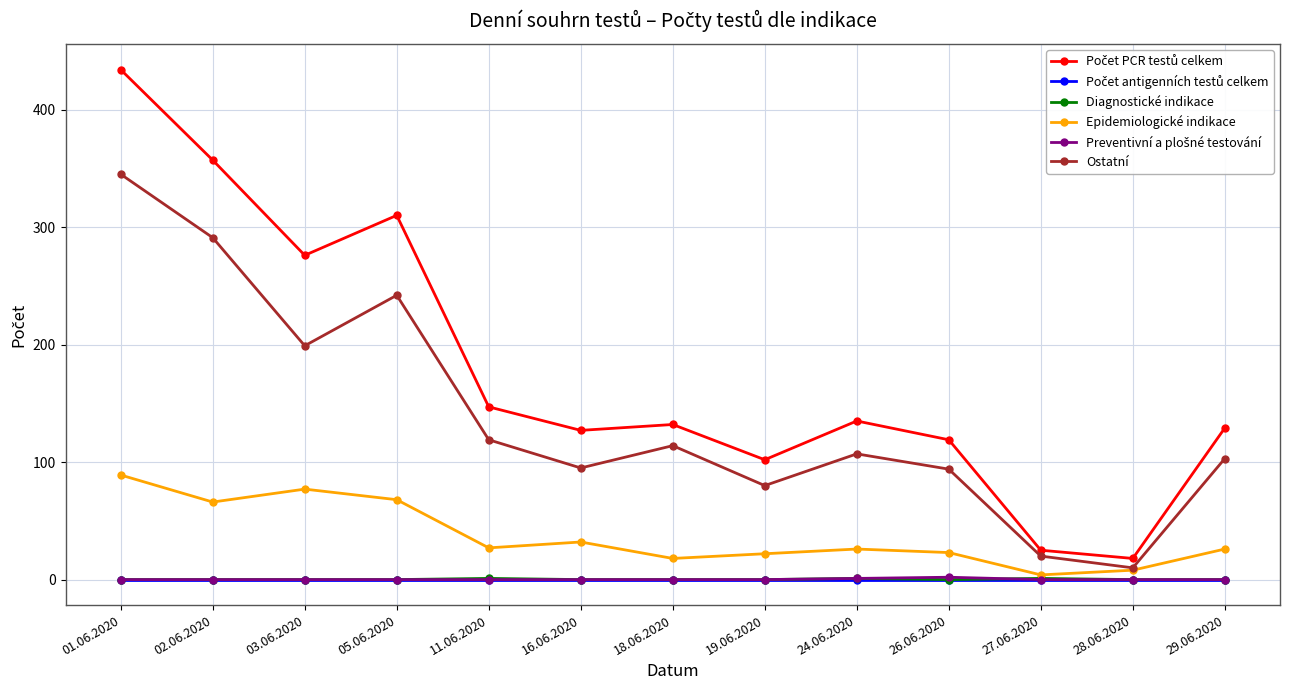

At which category is the sum across all series the highest?

01.06.2020